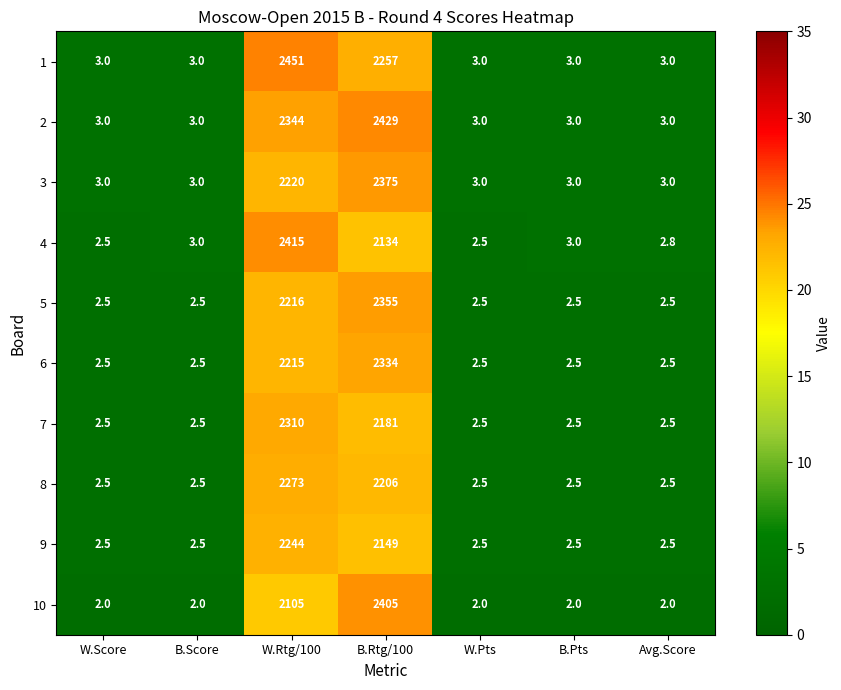

What is the maximum value shown in the chart?

2451.0